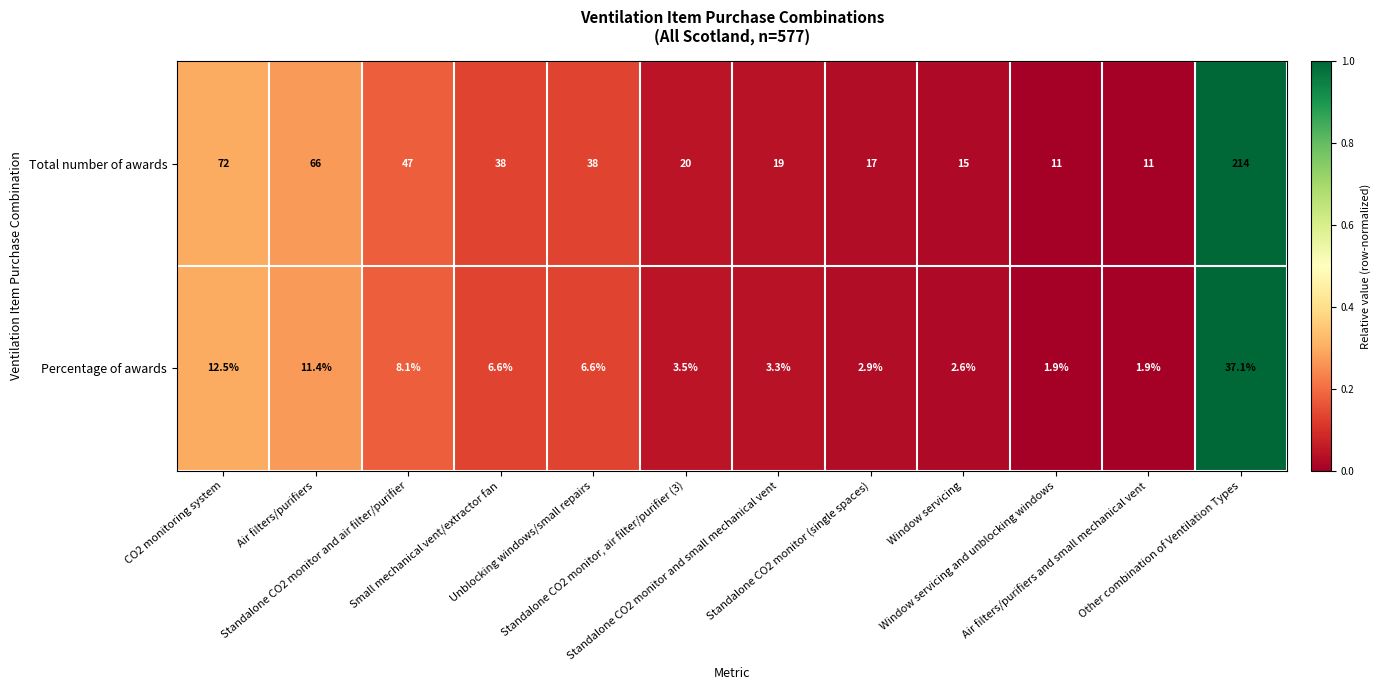

Which series has the largest total across all categories?

Total number of awards